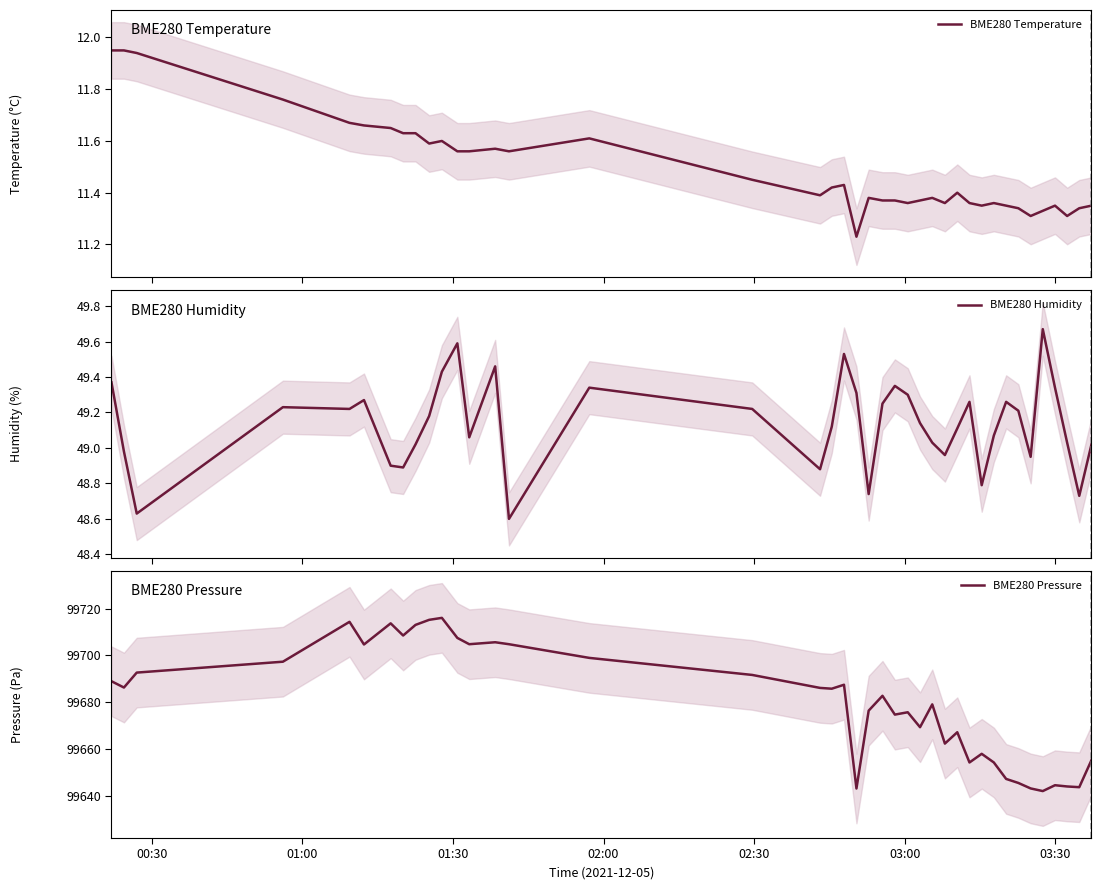

Which series has the largest total across all categories?

BME280 Pressure